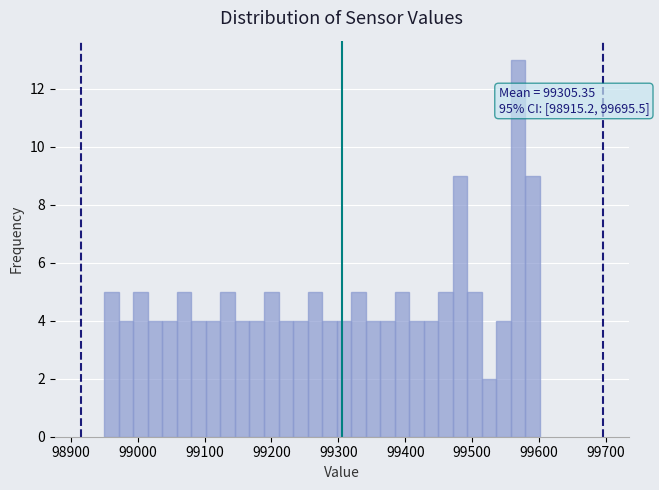

Read against the x-axis, roughly where is the centre of the tallest bar?

99570